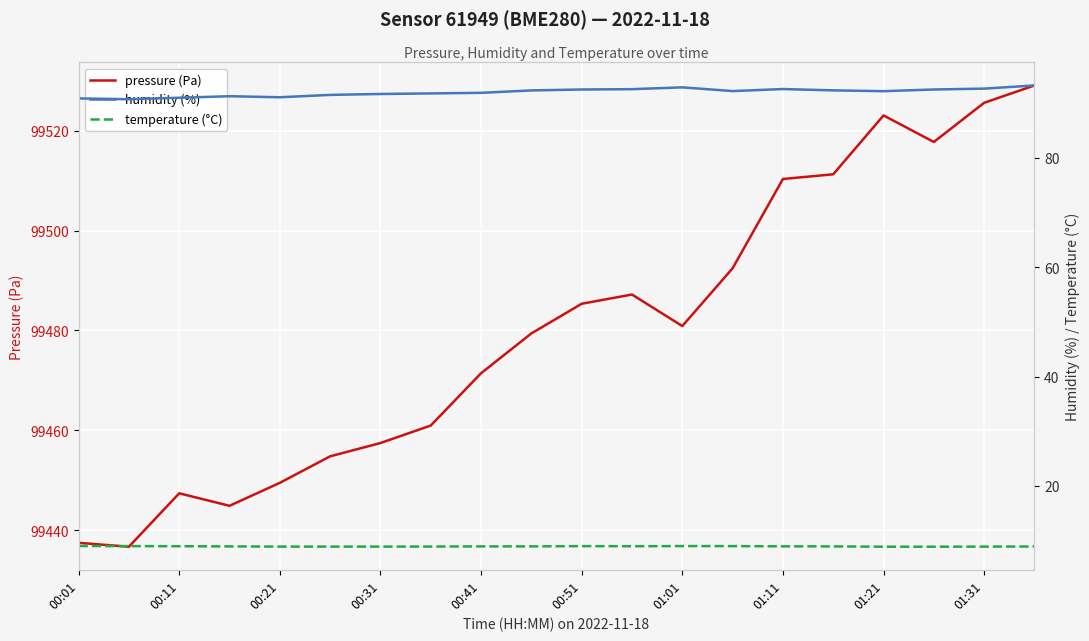

How many lines are shown in the chart?

3